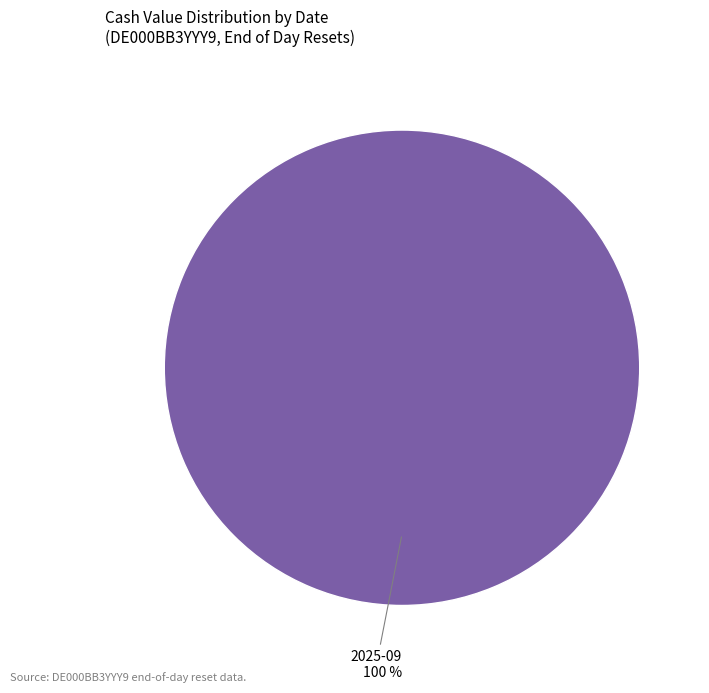

Is there a majority slice in this chart?

Yes